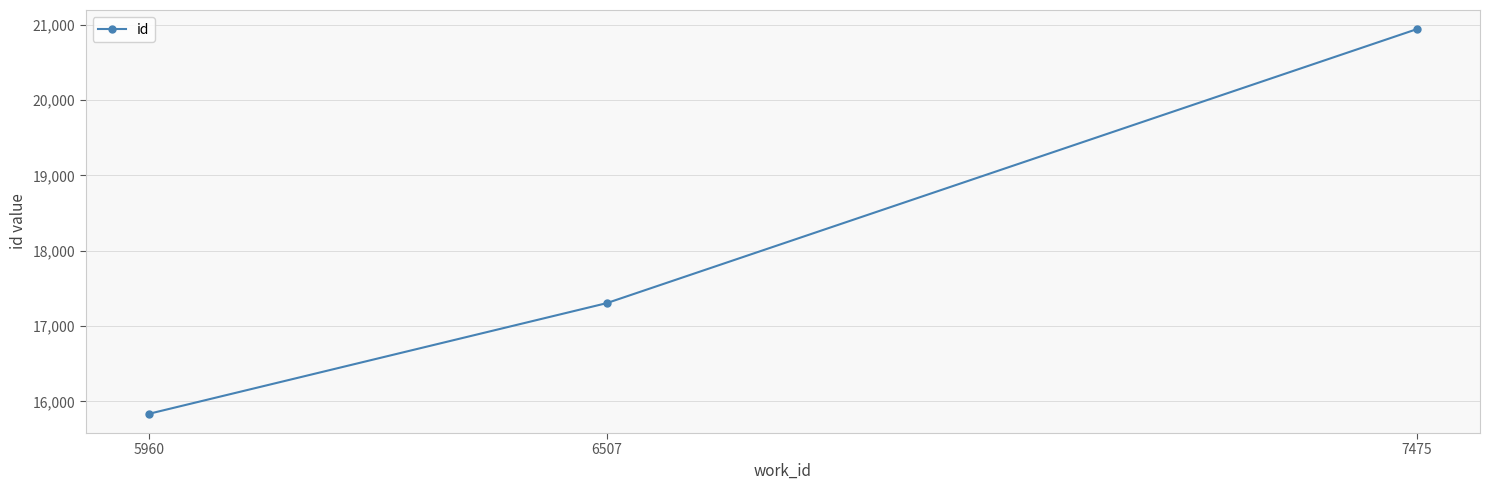

List the labels in order of value, largest first.

7475, 6507, 5960